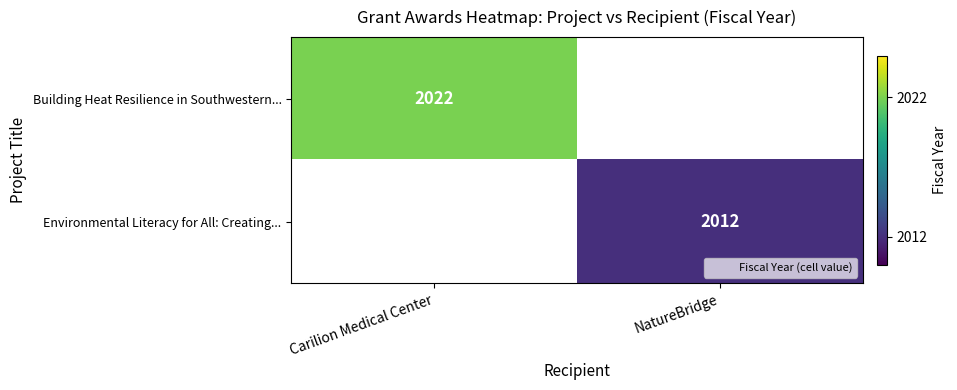

The value of Building Heat Resilience in Southwestern... at Carilion Medical Center is 642. True or false?

False